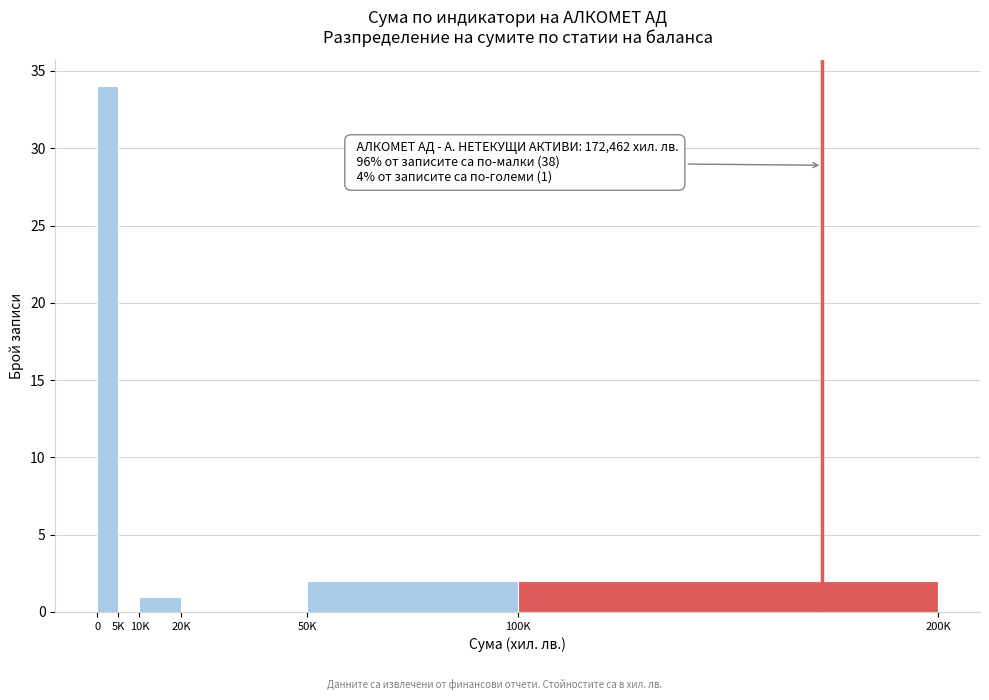

Reading left to right, list all the values displayed in this chart.

0=34	5K=0	10K=1	20K=0	50K=2	100K=2